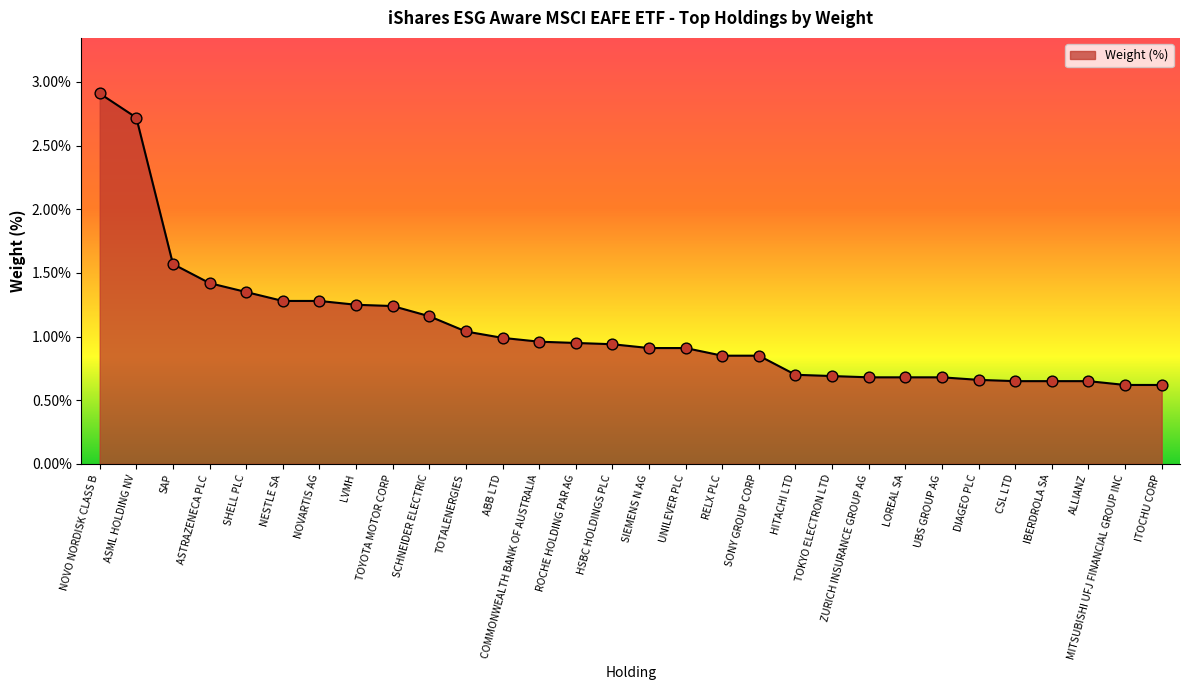

What is the change in value from ASML HOLDING NV to TOTALENERGIES?

-1.7